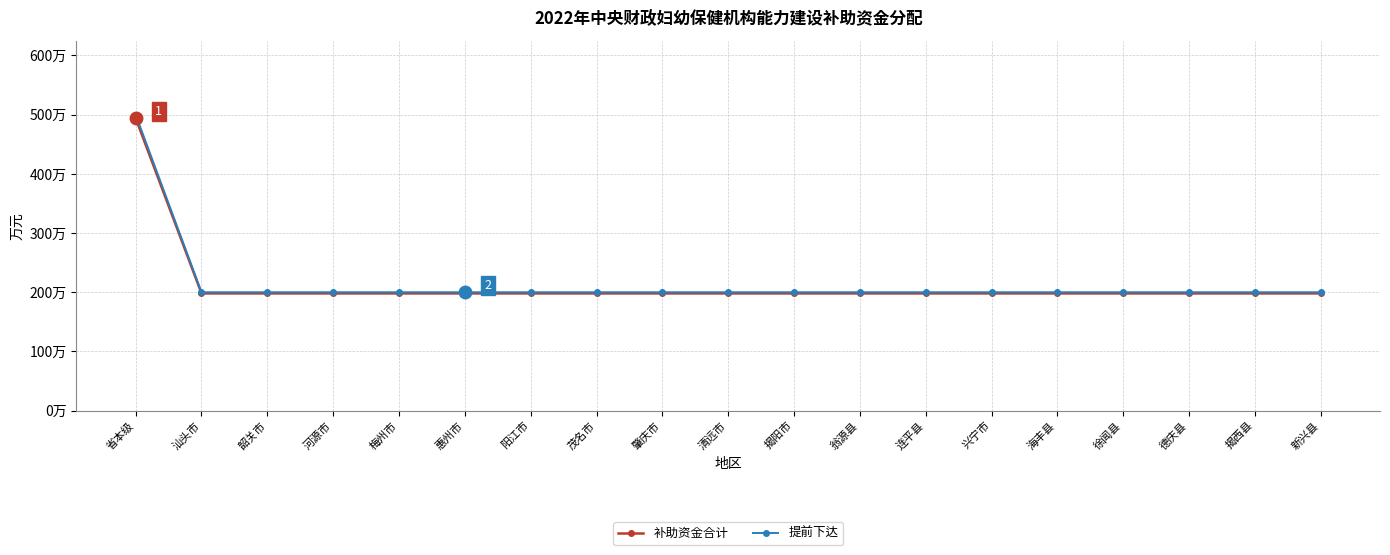

True or false: 补助资金合计 has more than 0 points higher than both neighbors.

False